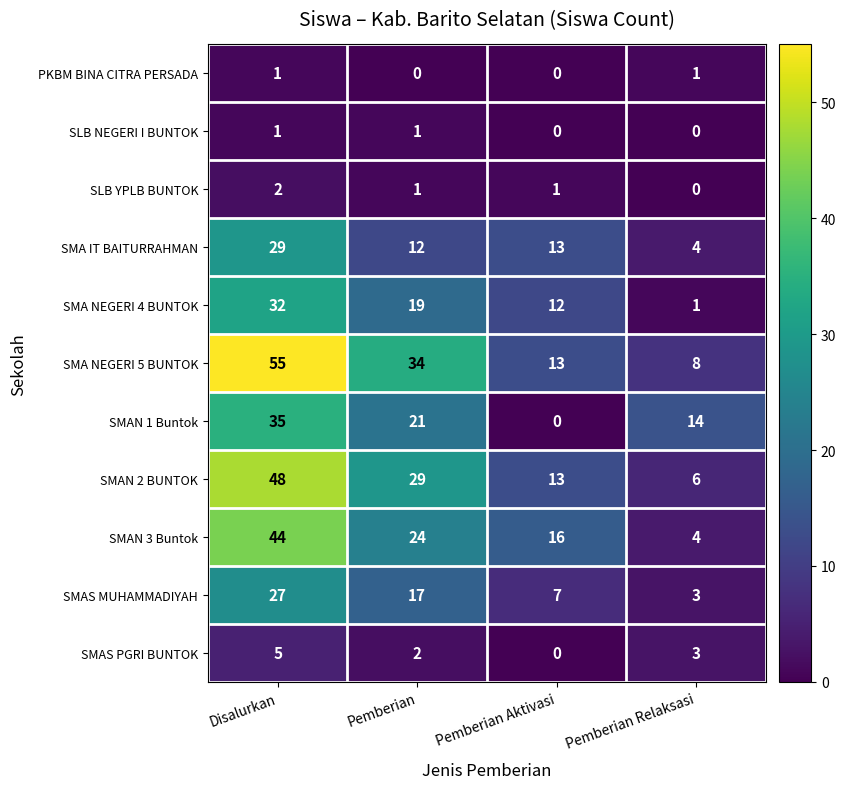

How many distinct data groups are displayed?

11